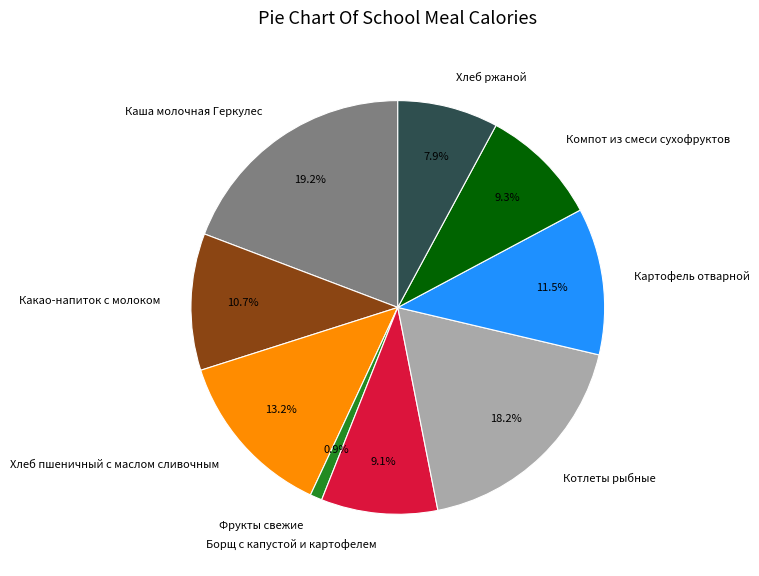

Is it true that Хлеб ржаной is 8% of the pie?

True